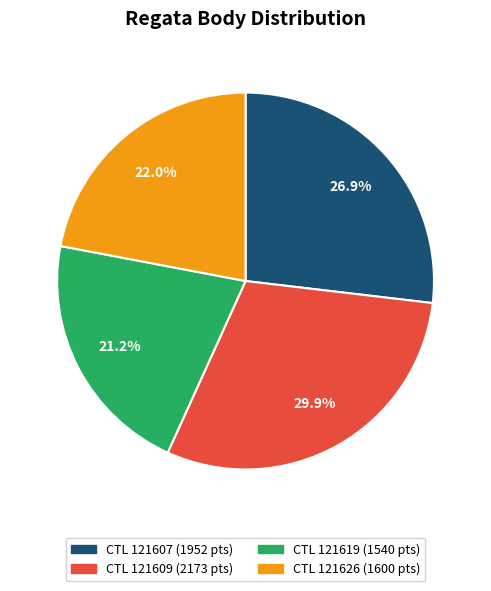

Count the number of slices in the pie.

4